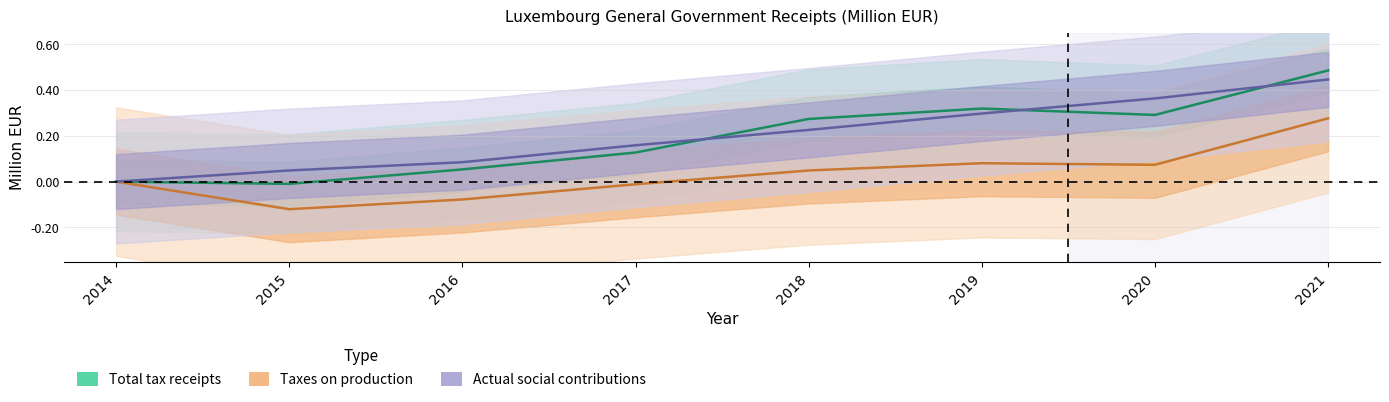

What is the sum of the Taxes on production values at 2020 and 2021?

0.3